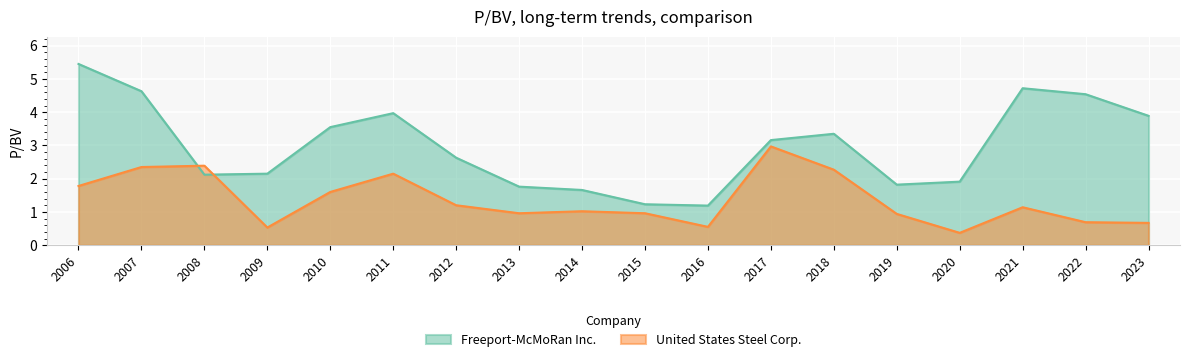

At how many categories does at least one series exceed 4?

4